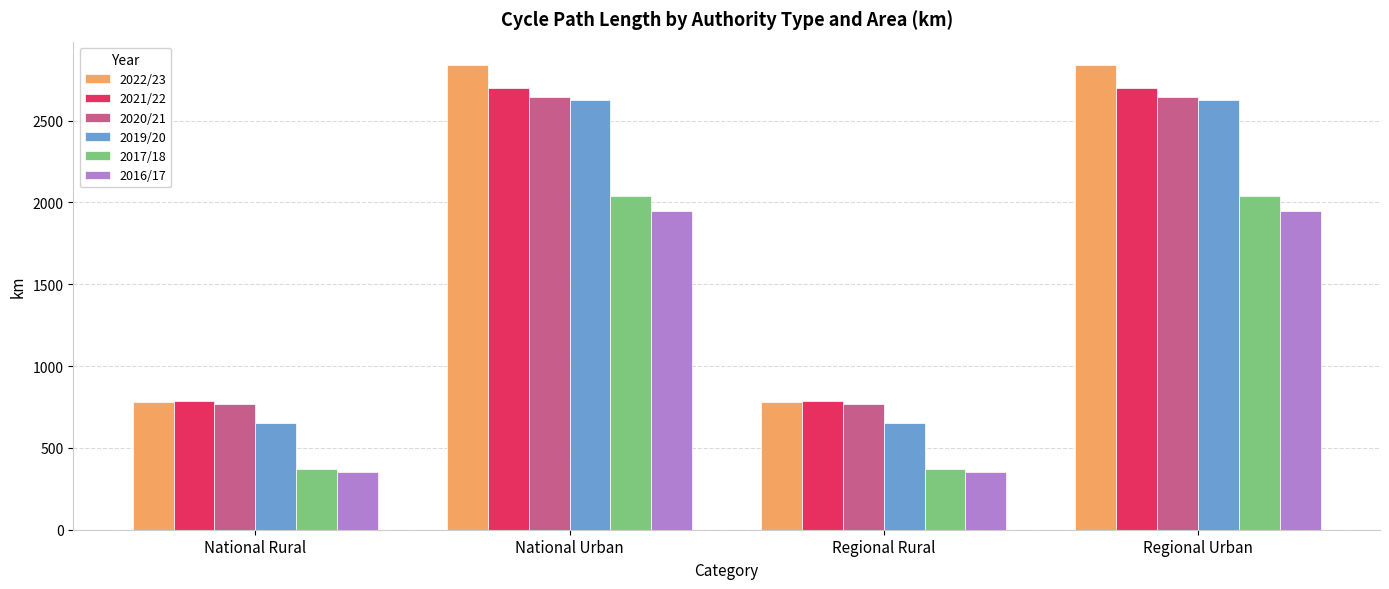

True or false: 2022/23 has a value of 779.1 at National Rural.

True